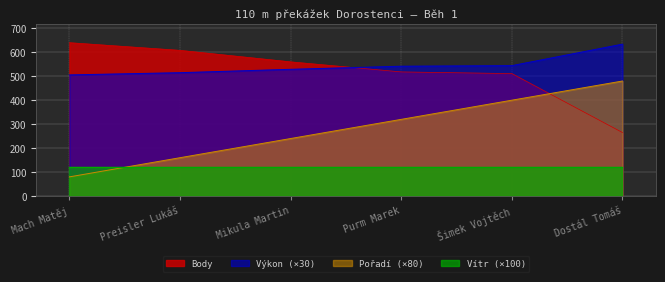

What is the total value across all series at Purm Marek?

1499.8